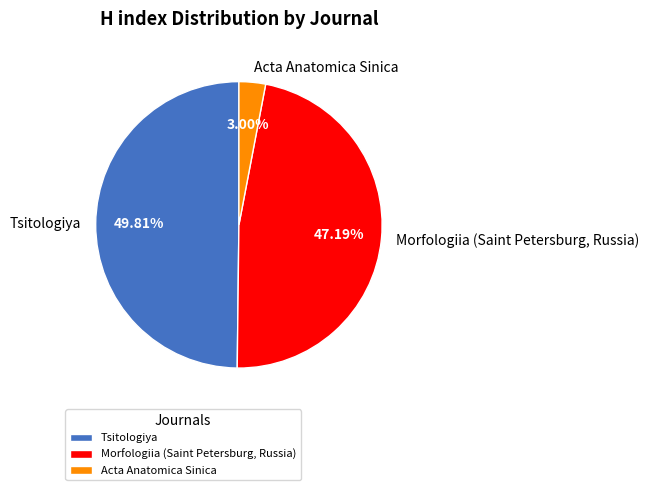

What portion of the pie excludes Tsitologiya?

50.2%